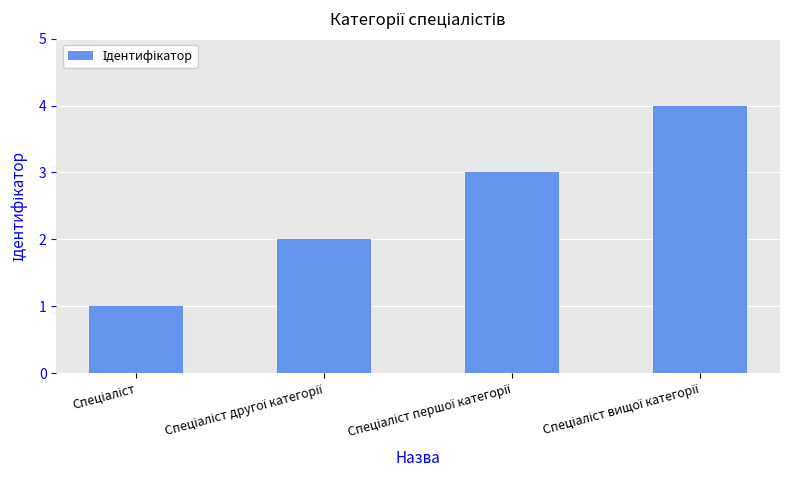

What is the greatest value displayed?

4